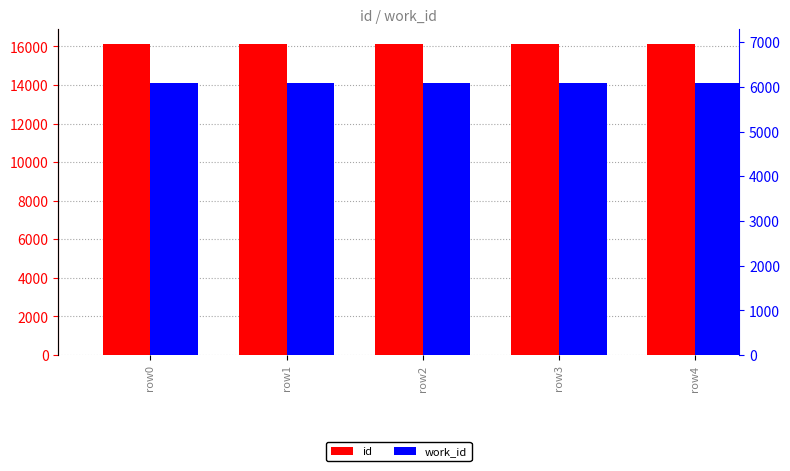

Are the bars grouped side by side (vs. stacked)?

Yes